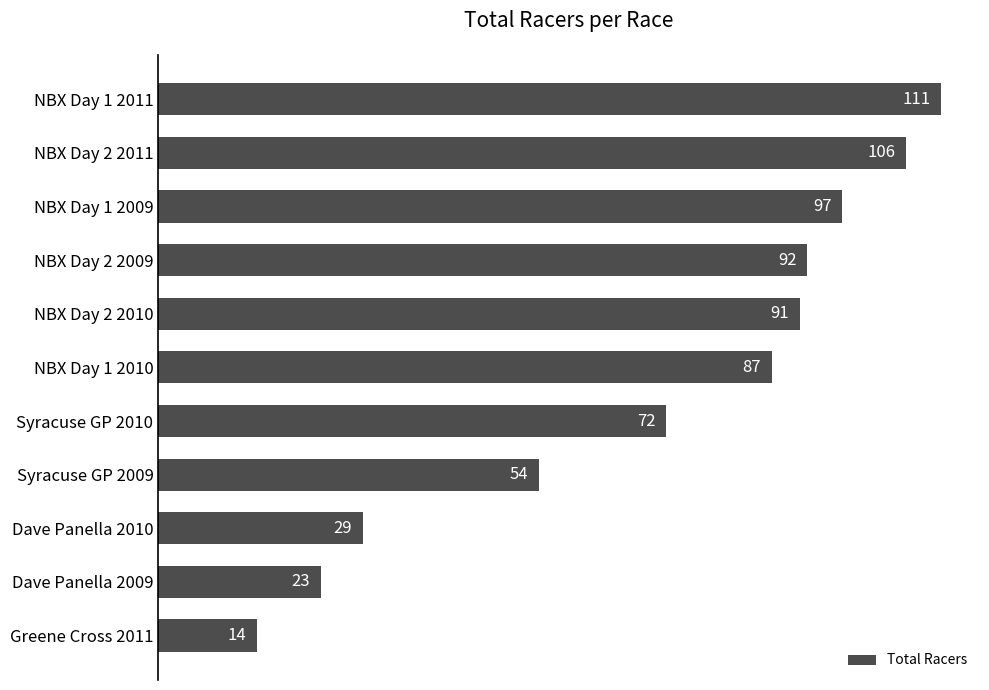

What is the smallest value displayed?

14